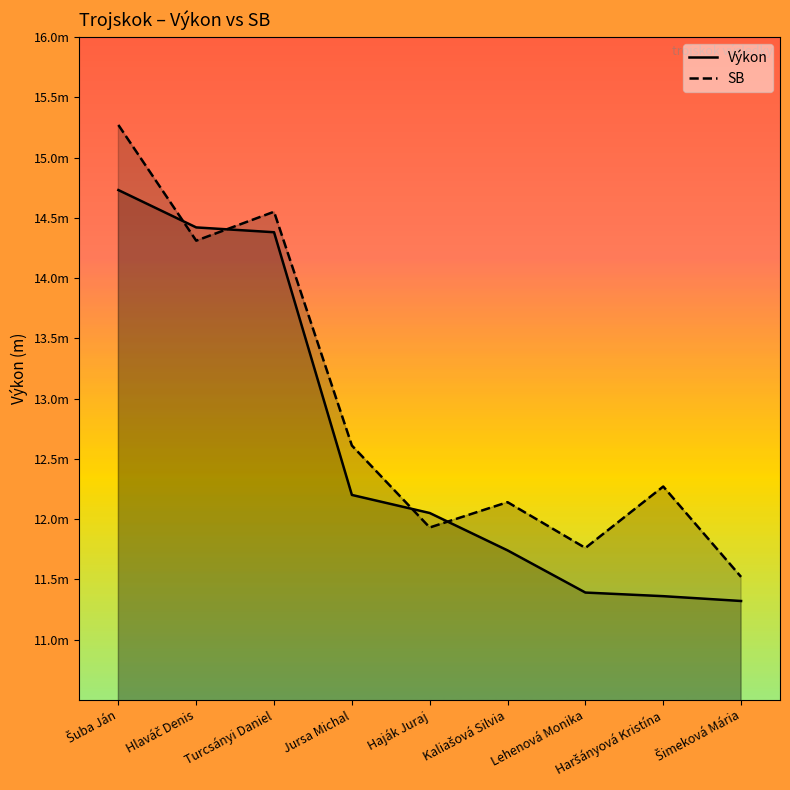

What is the value of the Výkon point at the 7th from the left?

11.4